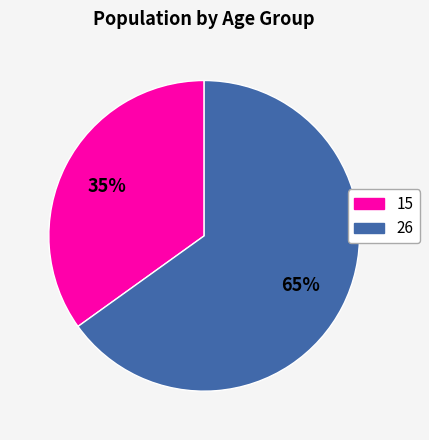

What is the ratio of the value at 15 to the value at 26?

0.5